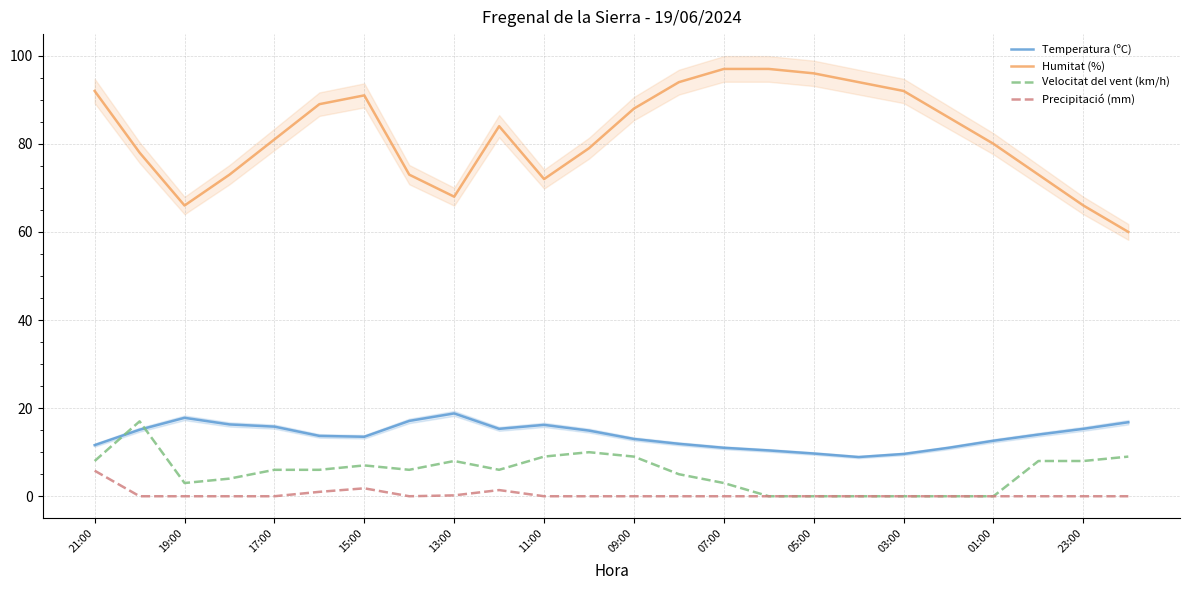

At which label is Velocitat del vent (km/h) closest to 8?

21:00